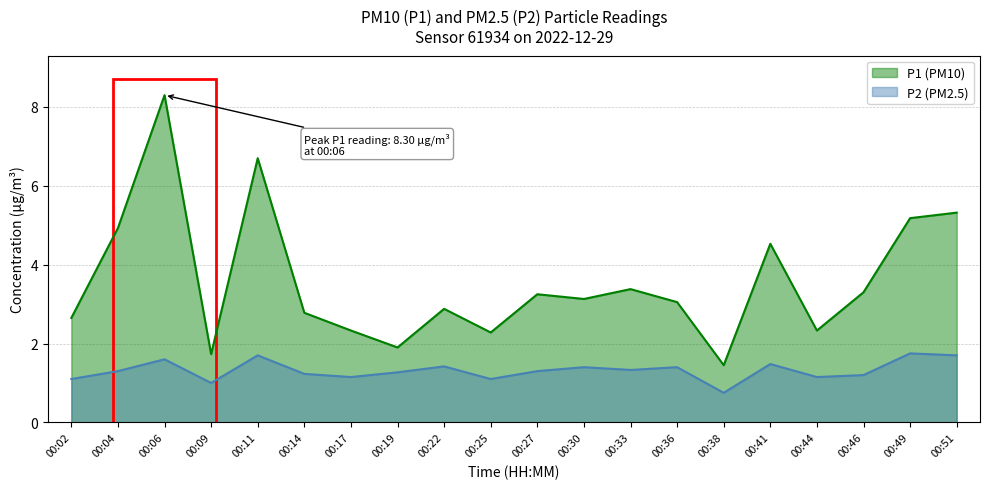

What are all the series names shown in the legend?

P1 (PM10), P2 (PM2.5)